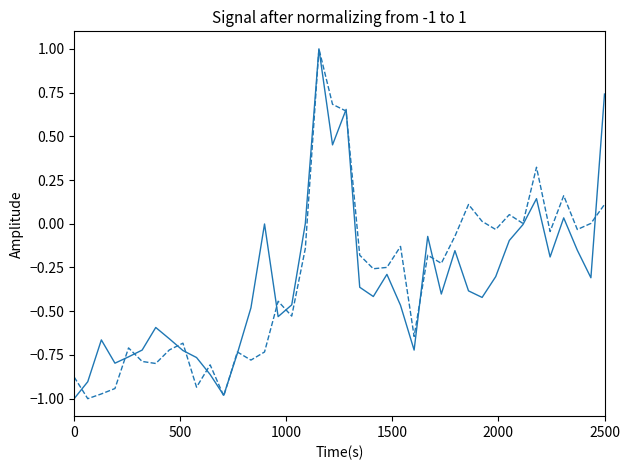

What is the maximum value shown in the chart?

1.0